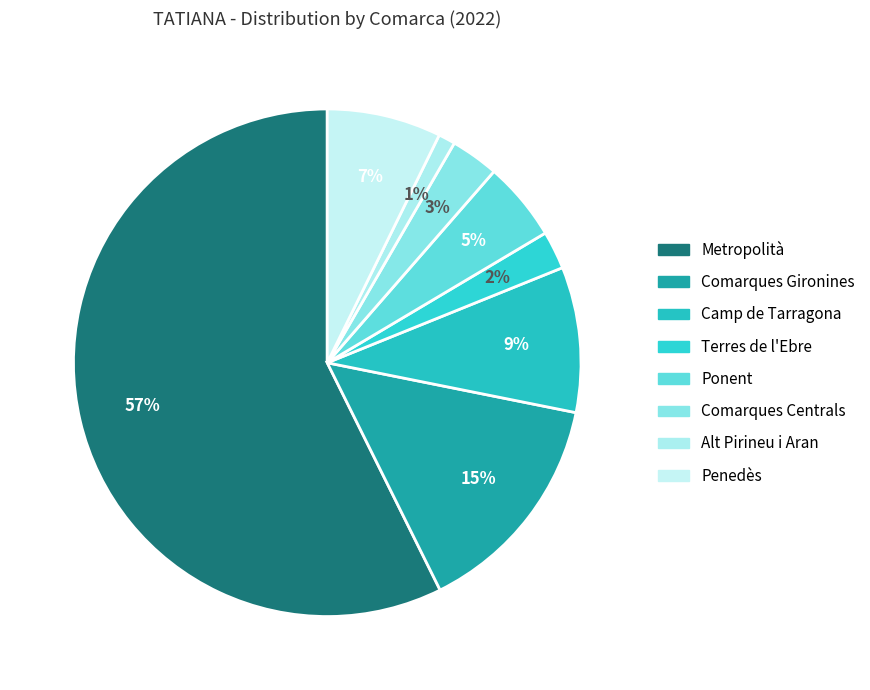

To the nearest percent, what percentage of the pie is Ponent?

5%